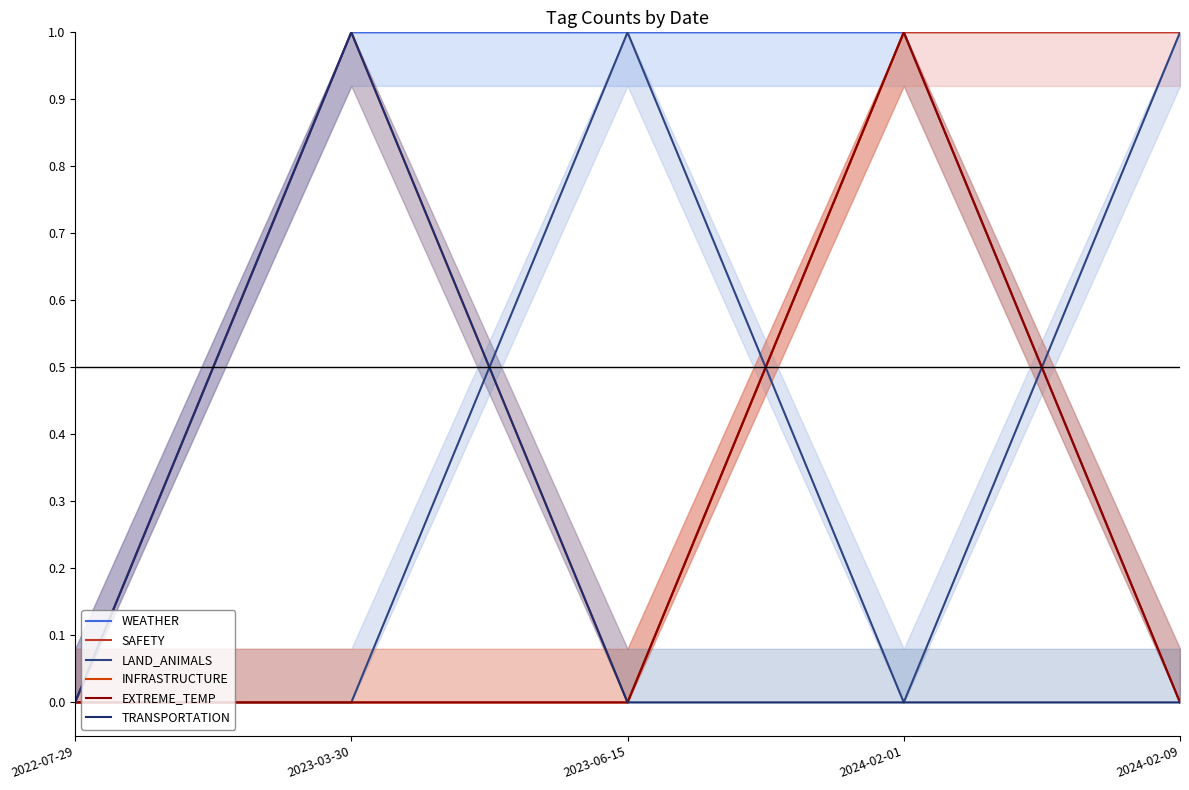

Reading left to right, what are all the values shown in this chart?

WEATHER: 2022-07-29=0	2023-03-30=1	2023-06-15=1	2024-02-01=1	2024-02-09=0
SAFETY: 2022-07-29=0	2023-03-30=1	2023-06-15=0	2024-02-01=1	2024-02-09=1
LAND_ANIMALS: 2022-07-29=0	2023-03-30=0	2023-06-15=1	2024-02-01=0	2024-02-09=1
INFRASTRUCTURE: 2022-07-29=0	2023-03-30=0	2023-06-15=0	2024-02-01=1	2024-02-09=0
EXTREME_TEMP: 2022-07-29=0	2023-03-30=0	2023-06-15=0	2024-02-01=1	2024-02-09=0
TRANSPORTATION: 2022-07-29=0	2023-03-30=1	2023-06-15=0	2024-02-01=0	2024-02-09=0